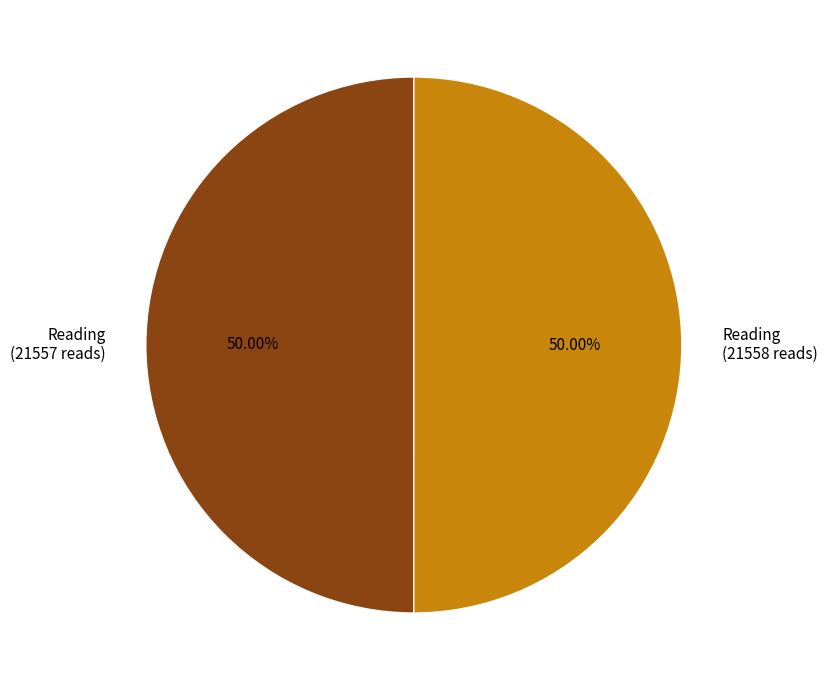

Is the sum of Reading (21558 reads) and Reading (21557 reads) greater than half?

Yes